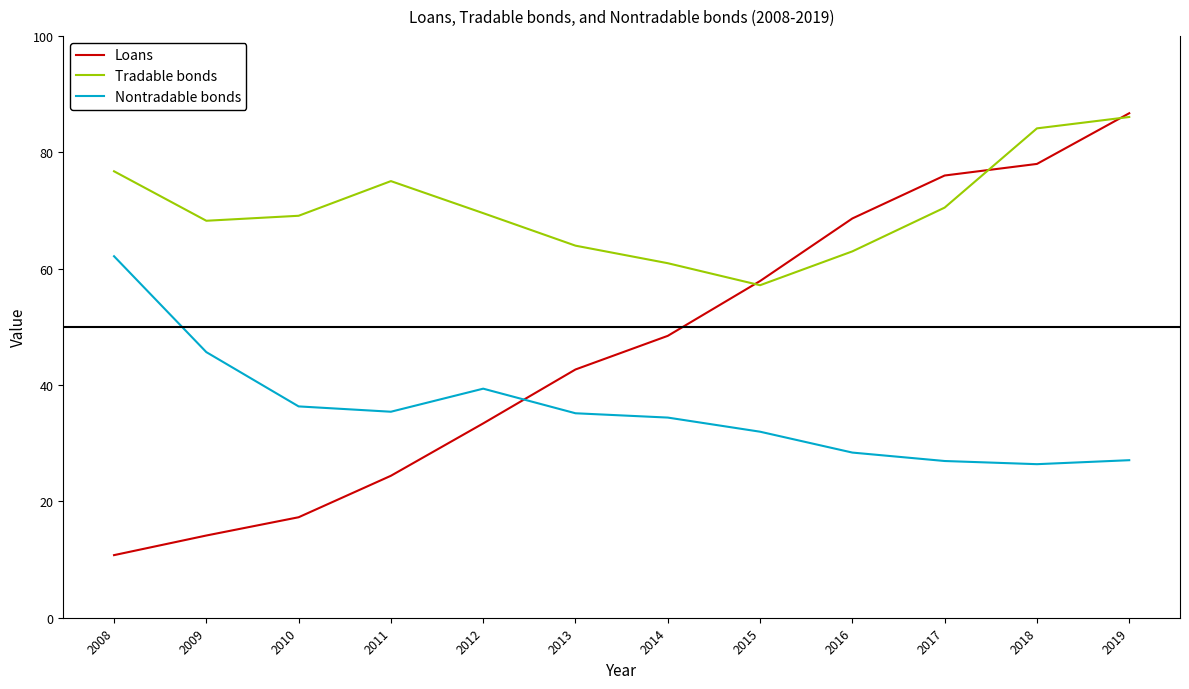

What is the difference between the maximum and minimum values in the Nontradable bonds series?

35.7